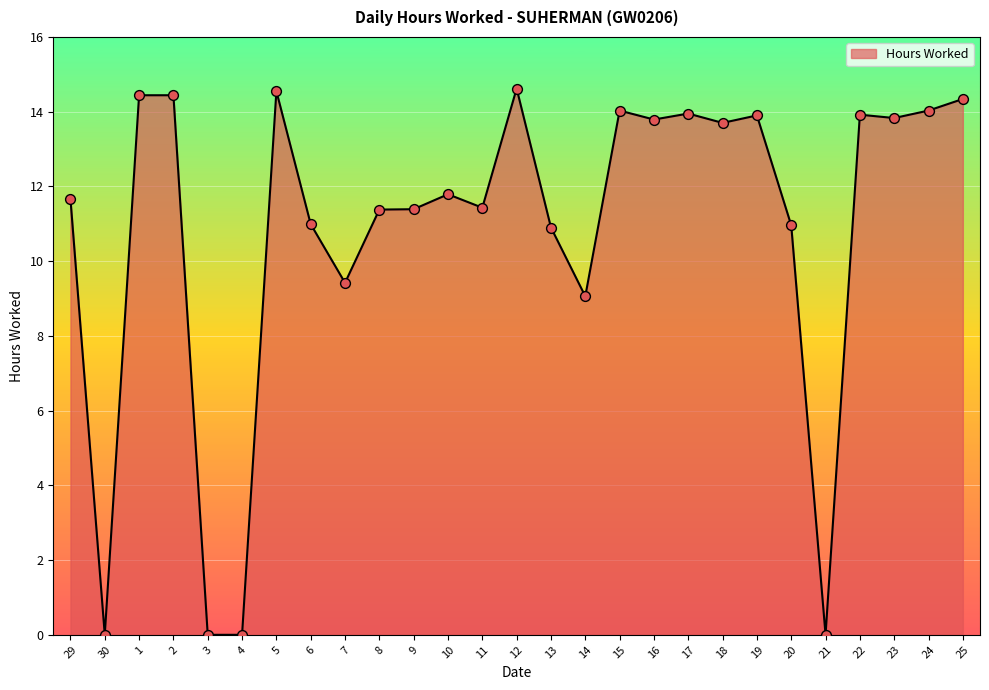

Between 4 and 1, which is larger?

1